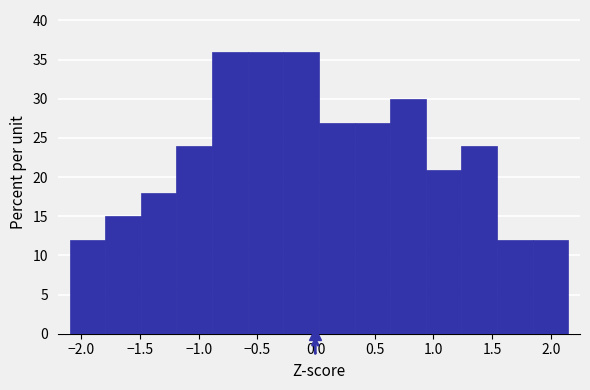

Reading left to right, list every bar in this chart as the range it spans on the x-axis followed by its height. Neither the bar edges nor the heights are printed on the chart, so give them approximately, as read against the axes.

-2.10 to -1.80: 12
-1.80 to -1.50: 15
-1.50 to -1.20: 18
-1.20 to -0.90: 24
-0.90 to -0.60: 36
-0.60 to -0.30: 36
-0.30 to 0.05: 36
0.05 to 0.35: 27
0.35 to 0.65: 27
0.65 to 0.95: 30
0.95 to 1.25: 21
1.25 to 1.55: 24
1.55 to 1.85: 12
1.85 to 2.15: 12